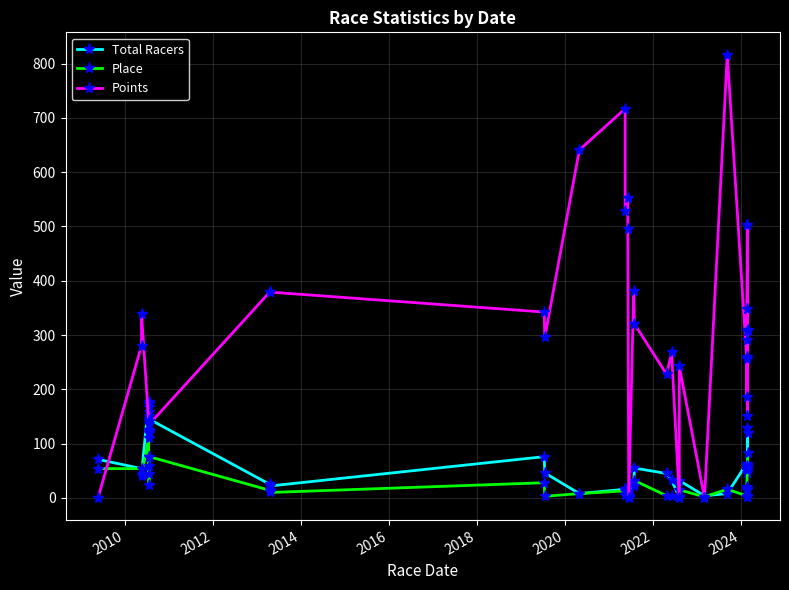

At how many categories does at least one series exceed 427?

8